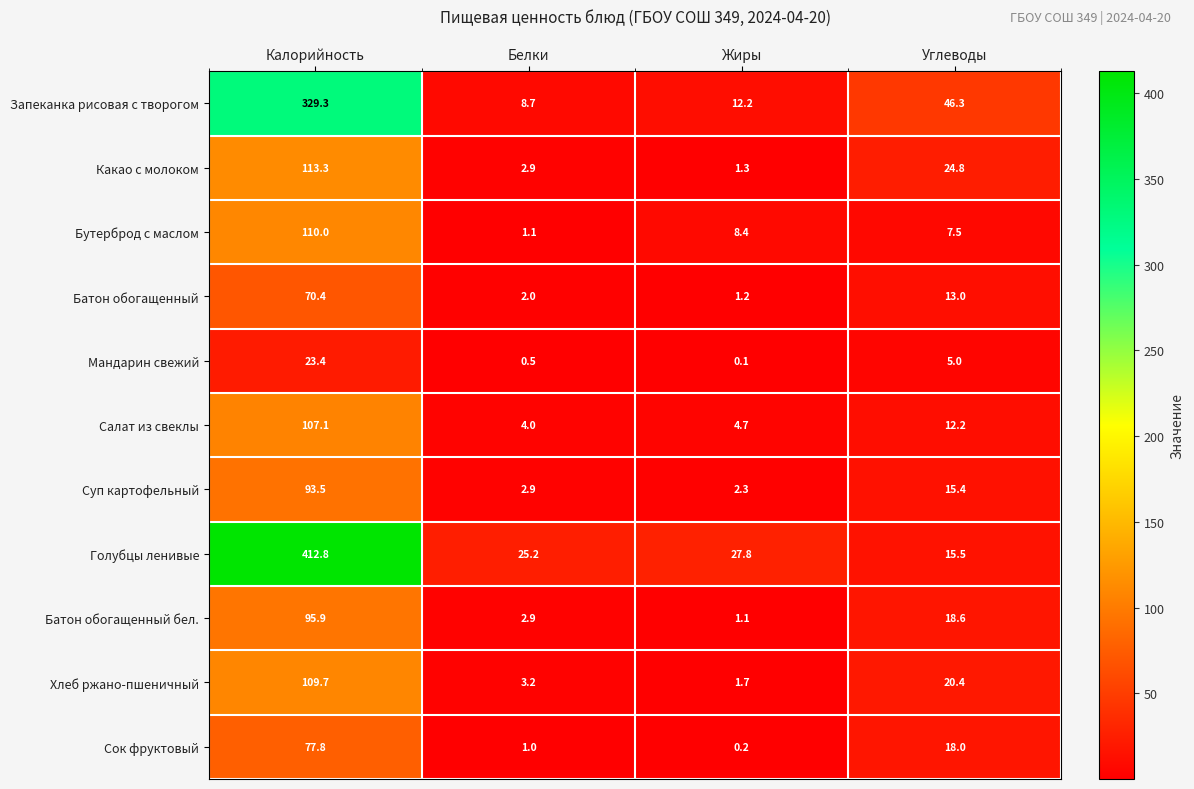

How many data points in Салат из свеклы are less than 12?

2